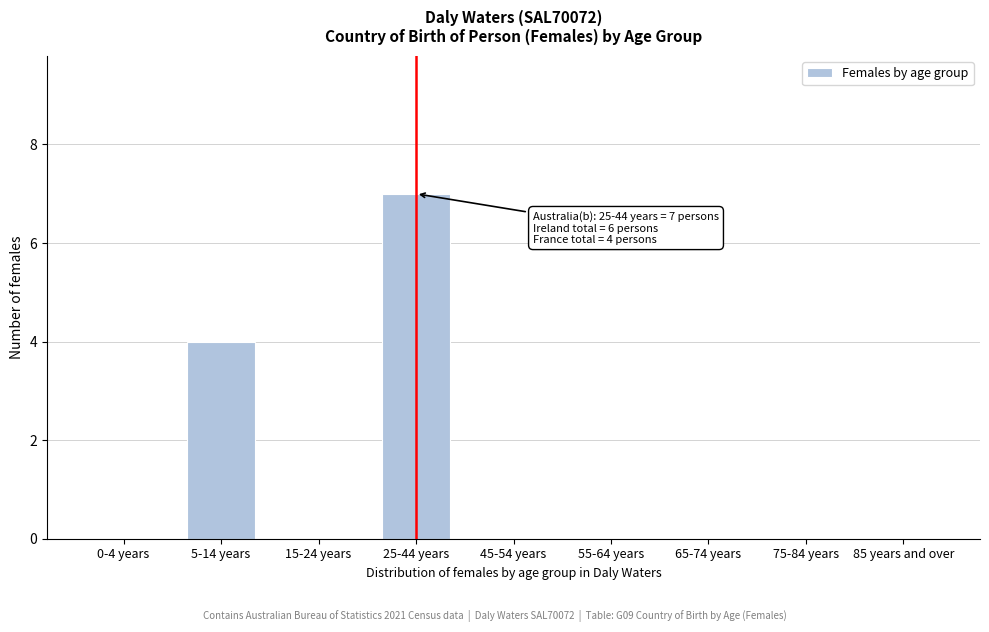

Reading left to right, what are all the values shown in this chart?

0-4 years=0	5-14 years=4	15-24 years=0	25-44 years=7	45-54 years=0	55-64 years=0	65-74 years=0	75-84 years=0	85 years and over=0